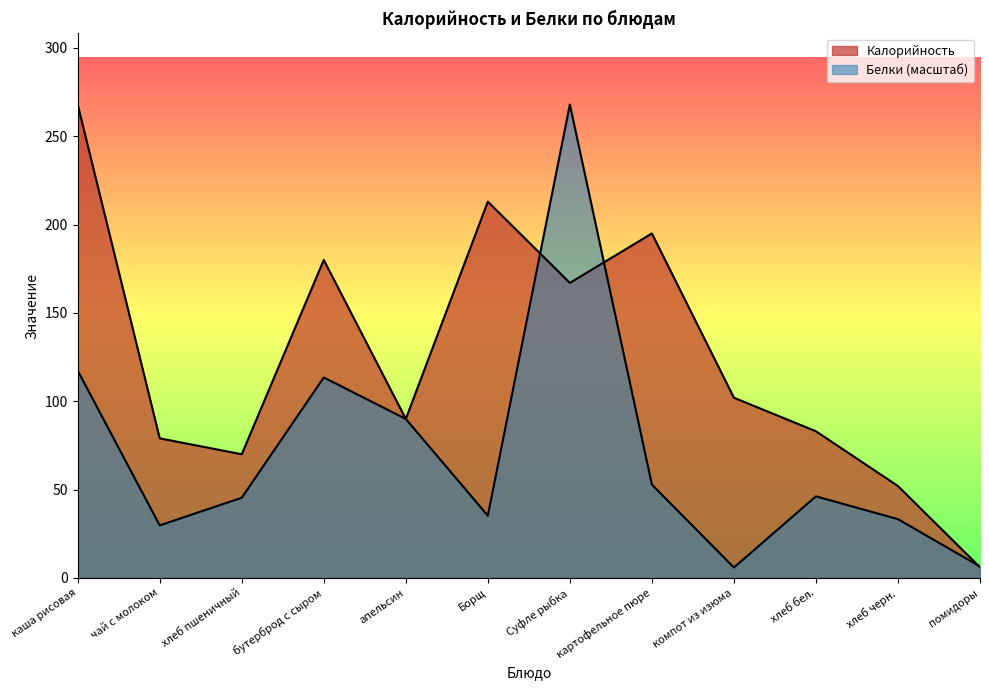

Reading left to right, transcribe all the data shown in this chart.

Калорийность: 268.0	79.0	70.0	180.0	90.0	213.0	167.0	195.0	102.0	83.0	52.0	6.0
Белки: 117.4	29.7	45.4	113.5	90.0	35.2	268.0	52.8	5.9	46.2	33.3	6.5